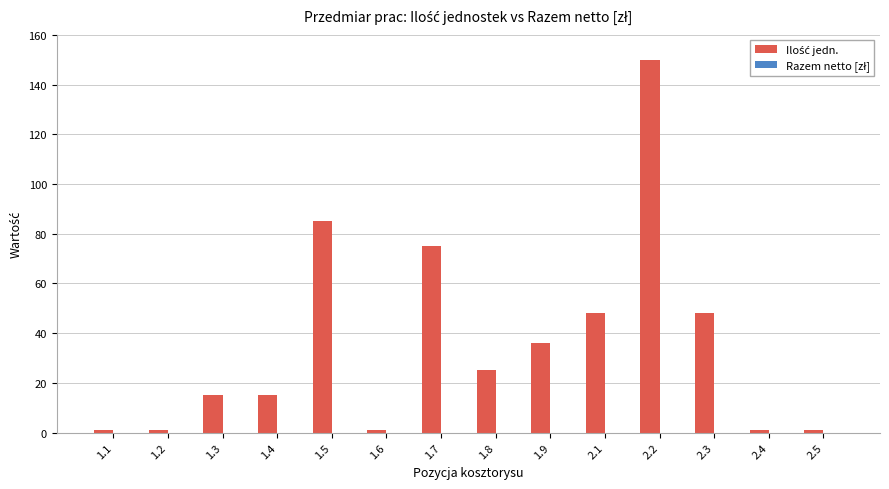

Does the chart contain stacked bars?

No